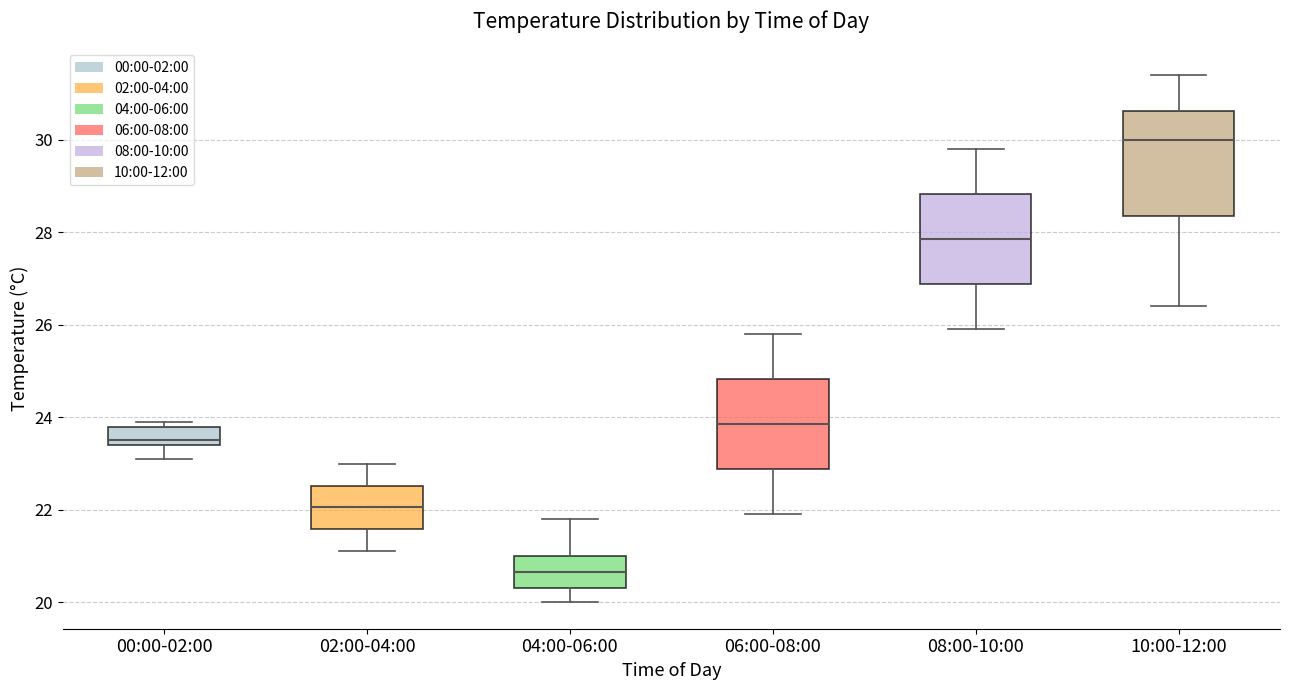

Which box's median line is the highest?

10:00-12:00